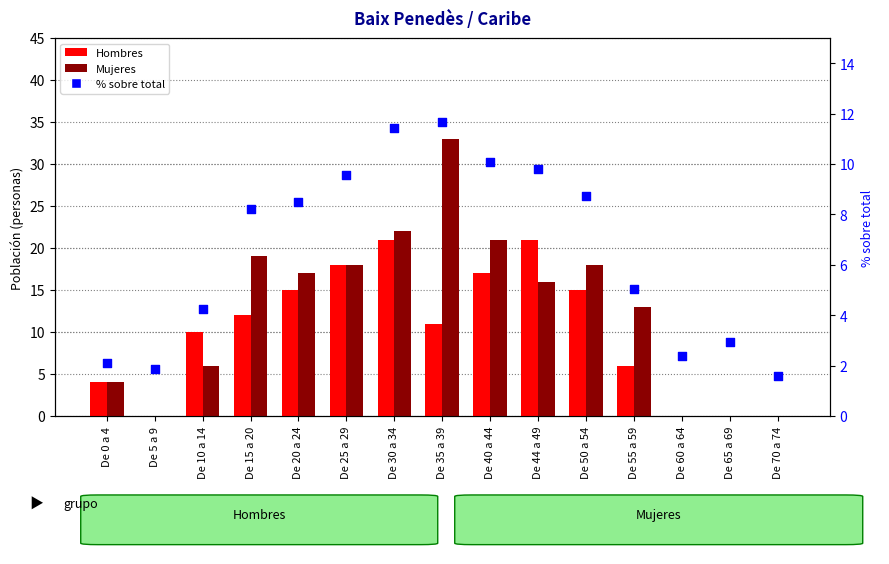

Which series has the widest spread of Y values?

Mujeres